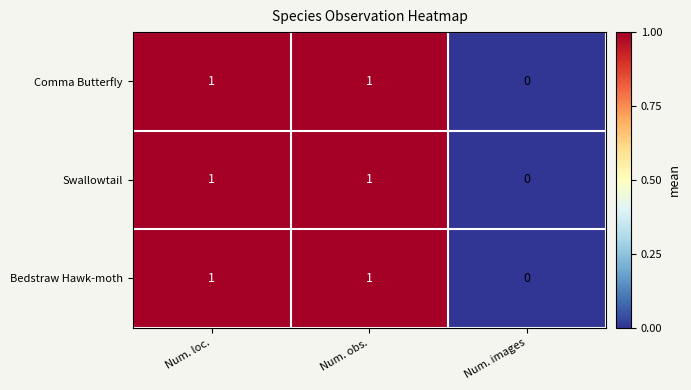

What is the total value across all series at Num. obs.?

3